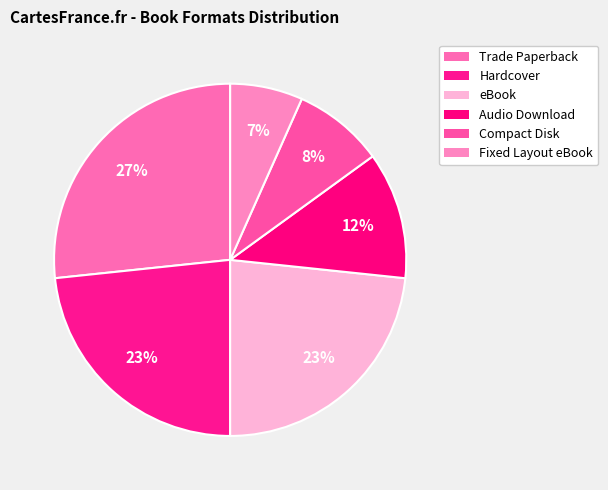

True or false: eBook accounts for 23% of the total.

True